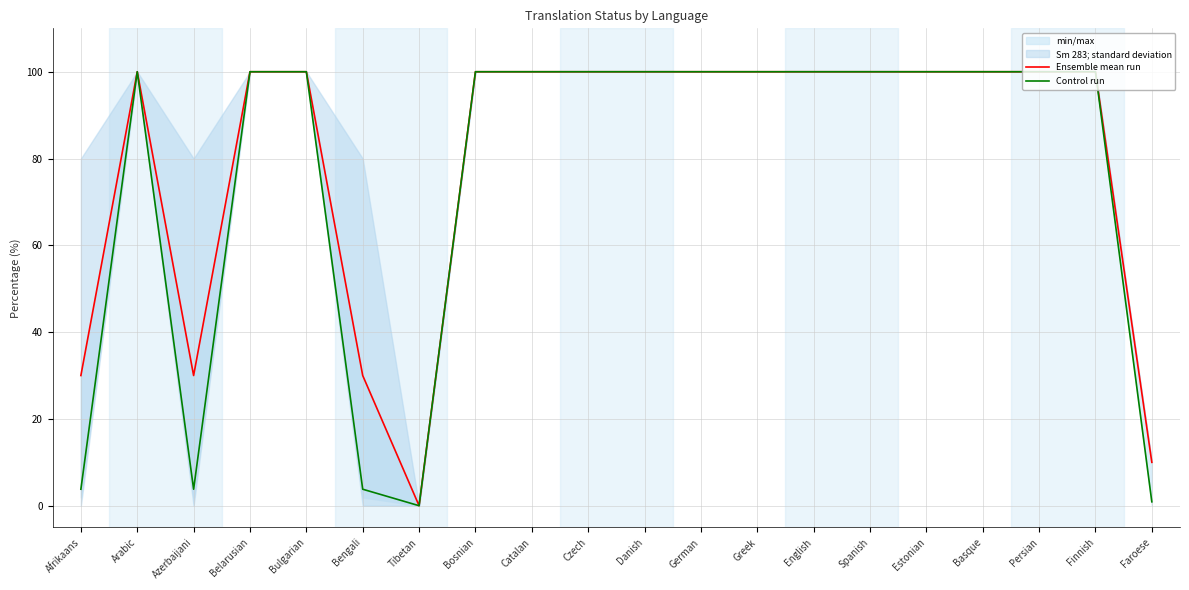

Between Spanish and Finnish, which is larger?

Spanish